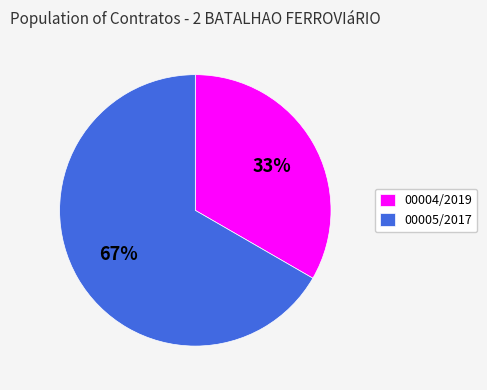

To the nearest percent, what percentage of the pie is 00004/2019?

33%